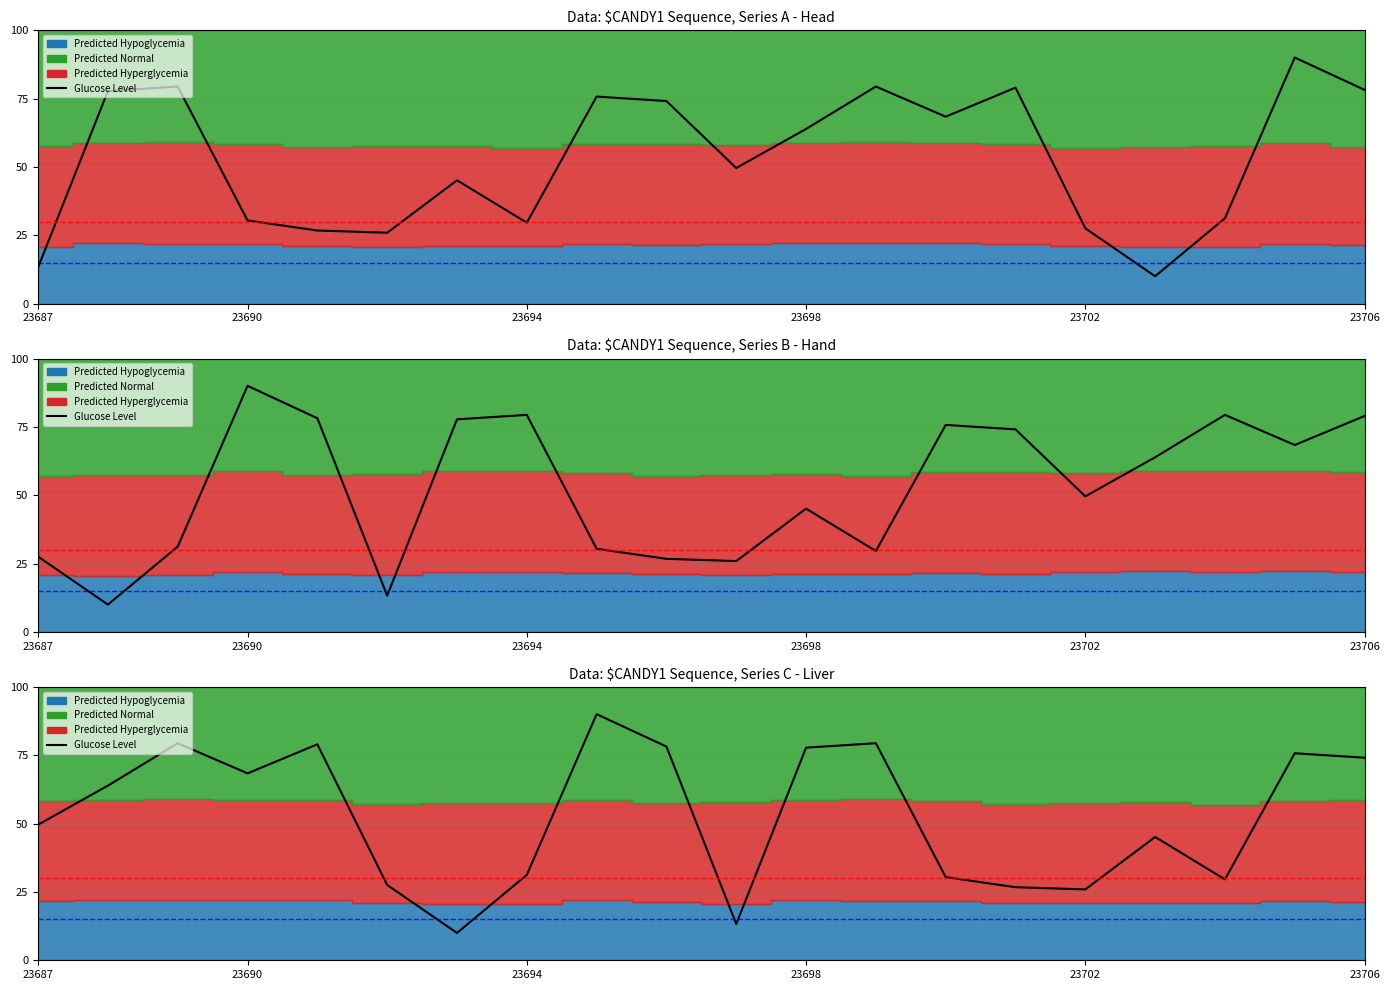

How many lines are shown in the chart?

1